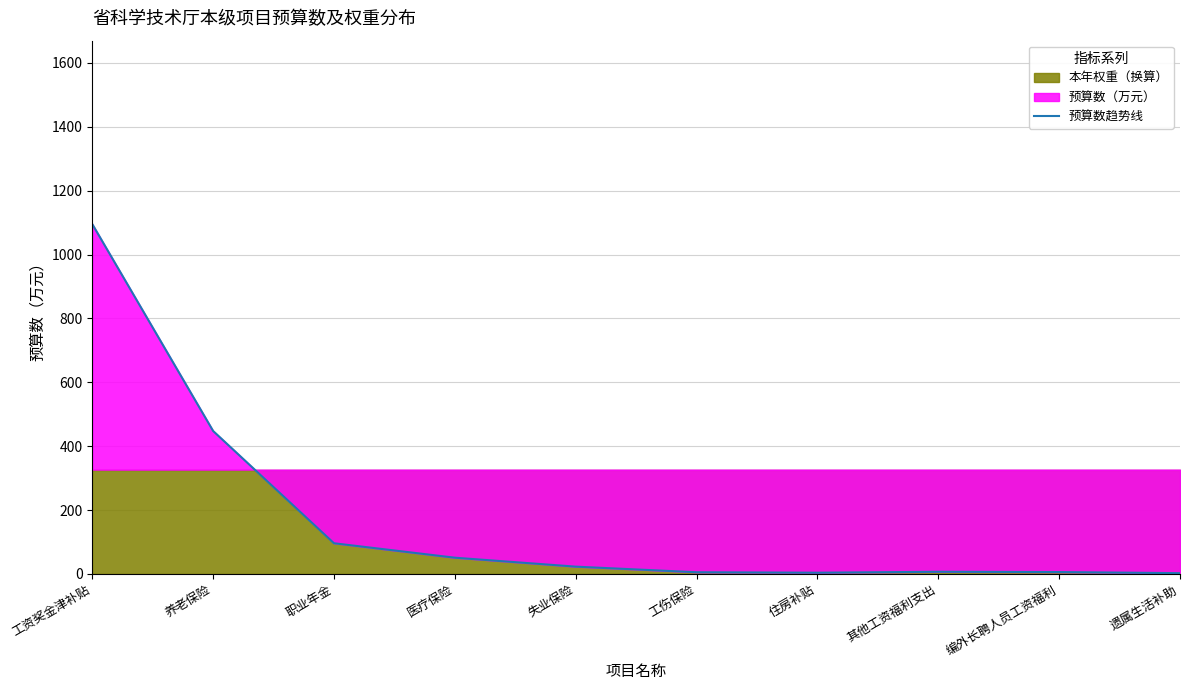

What position from the right is 工资奖金津补贴?

10